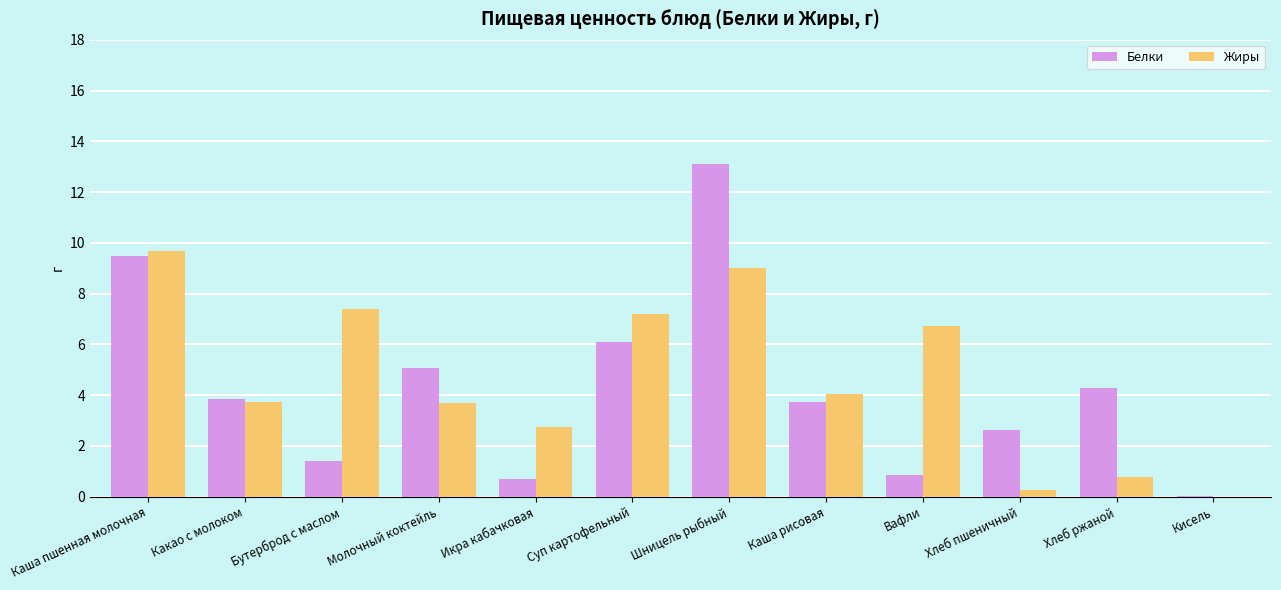

What value does the Белки series have at Суп картофельный?

6.1